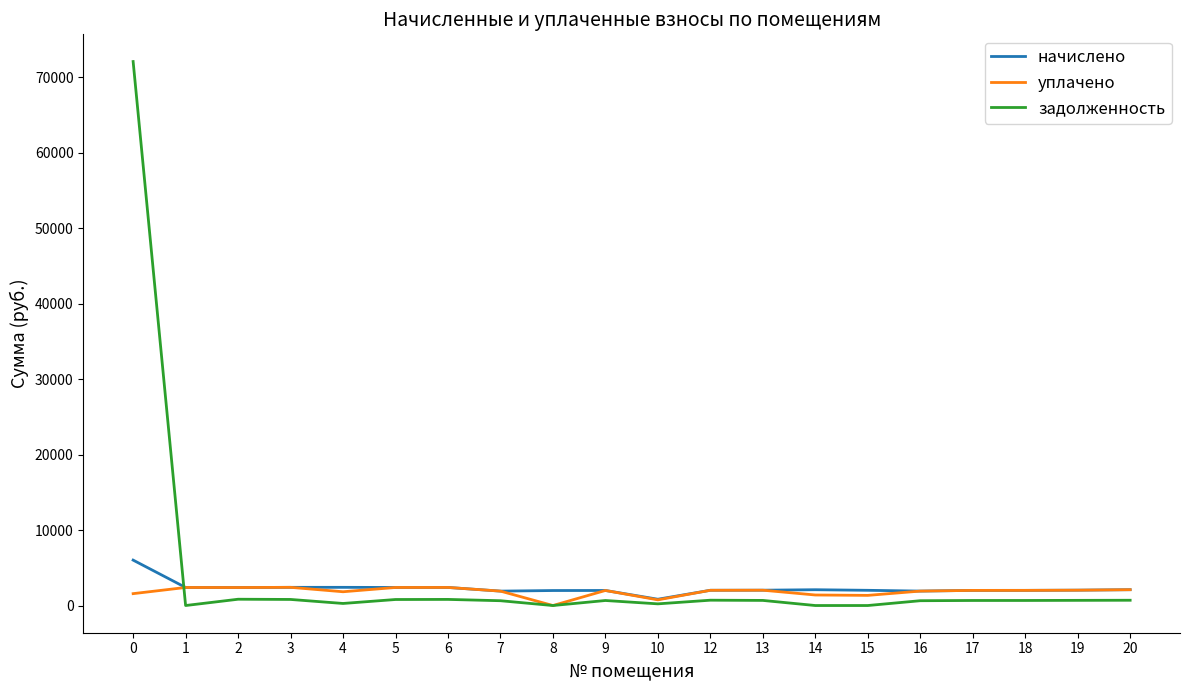

What is the greatest value displayed?

72115.3